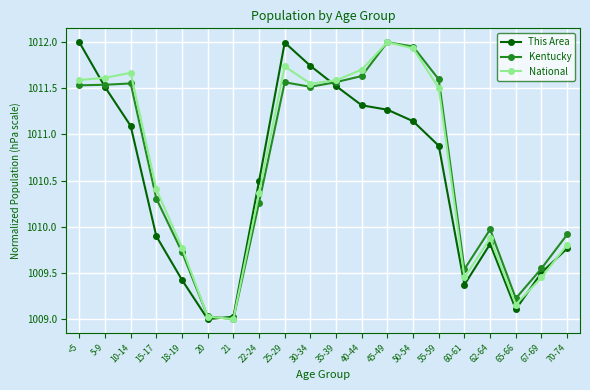

Between 20 and 50-54, which series saw the biggest shift?

Kentucky